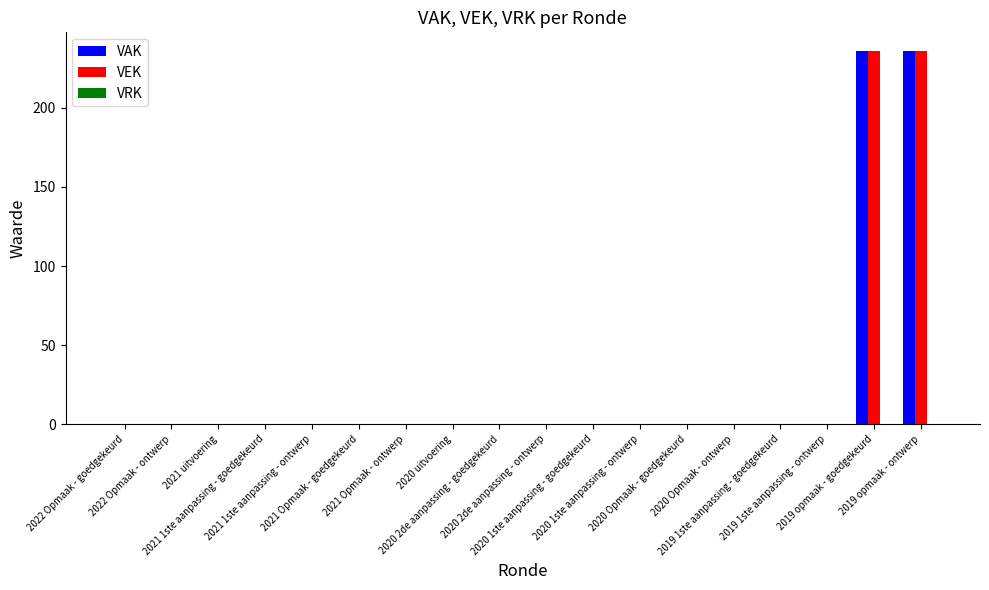

What is the greatest value displayed?

236